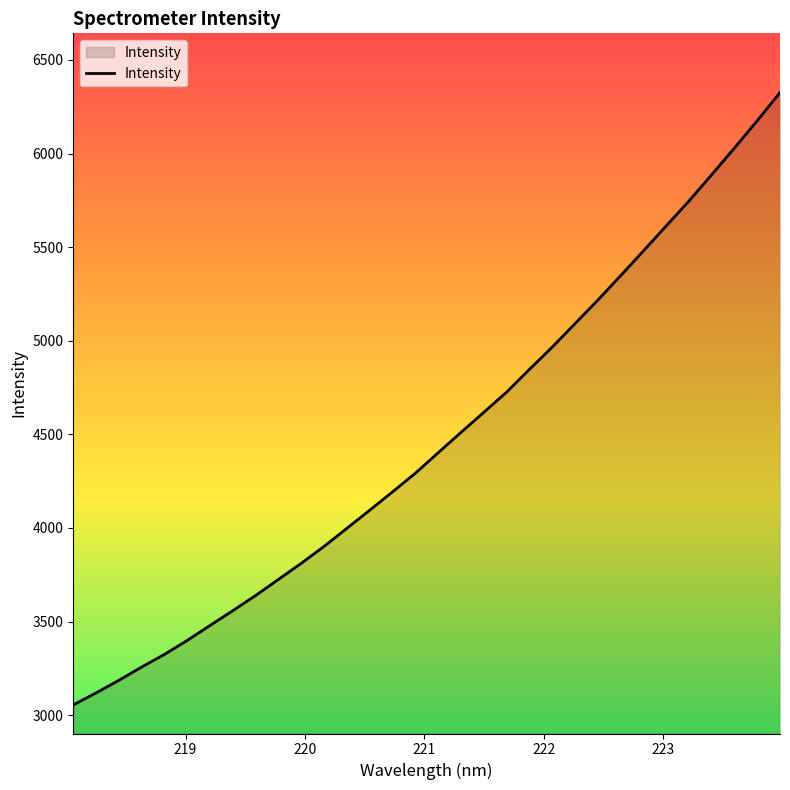

What is the greatest value displayed?

6325.6